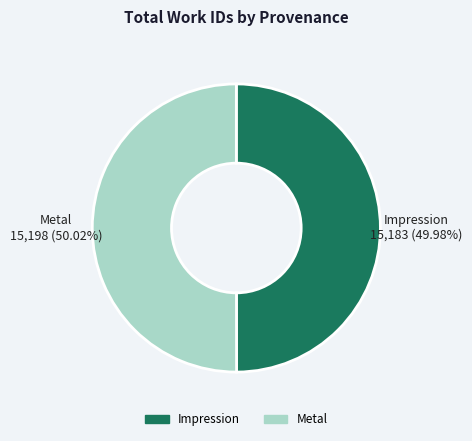

Count the number of slices in the pie.

2